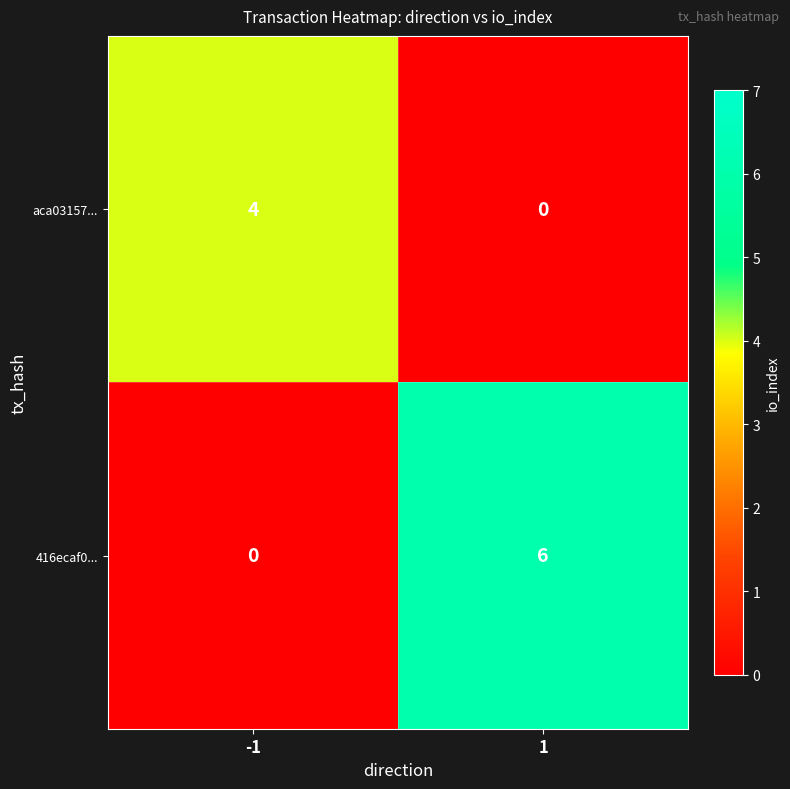

How many series are shown in this chart?

2